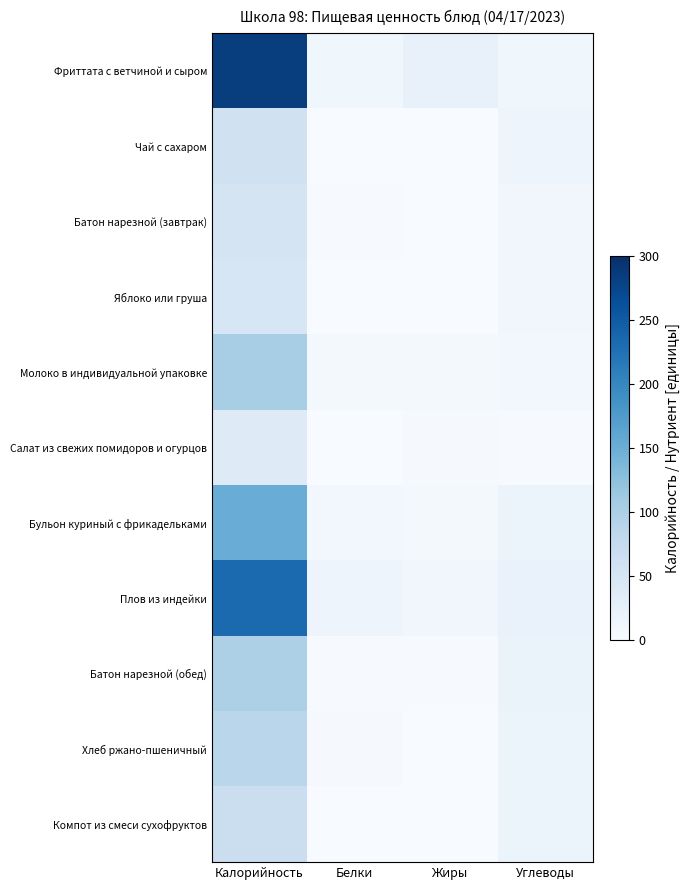

Which has a higher value, Углеводы or Жиры?

Жиры